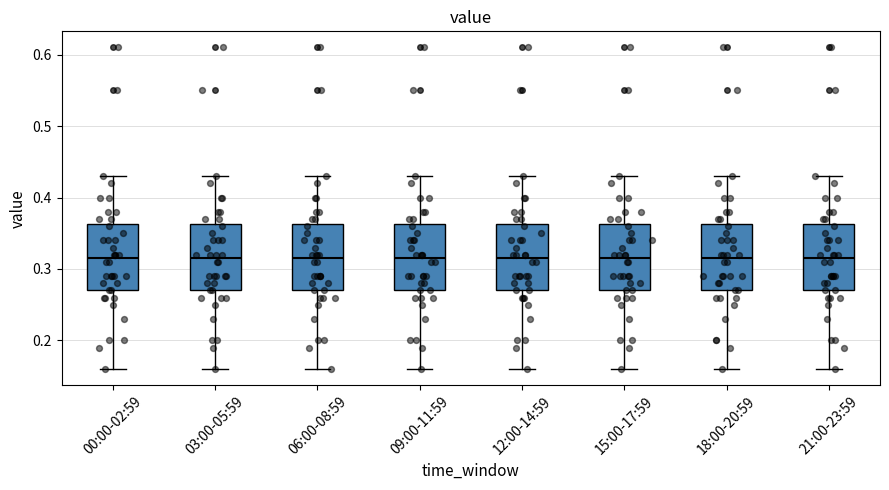

Where does the median line of the box for 21:00-23:59 sit on the y-axis? The values are not printed on the chart, so give them approximately, as read against the axis.

0.32